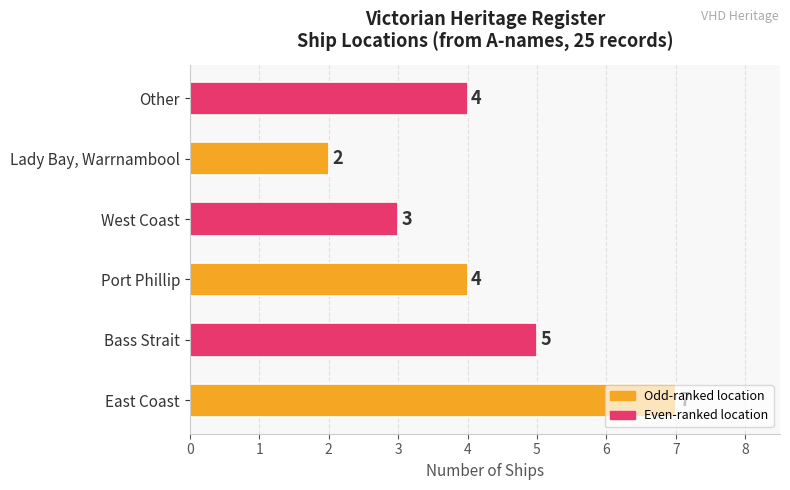

True or false: the data shows 5 at Bass Strait.

True